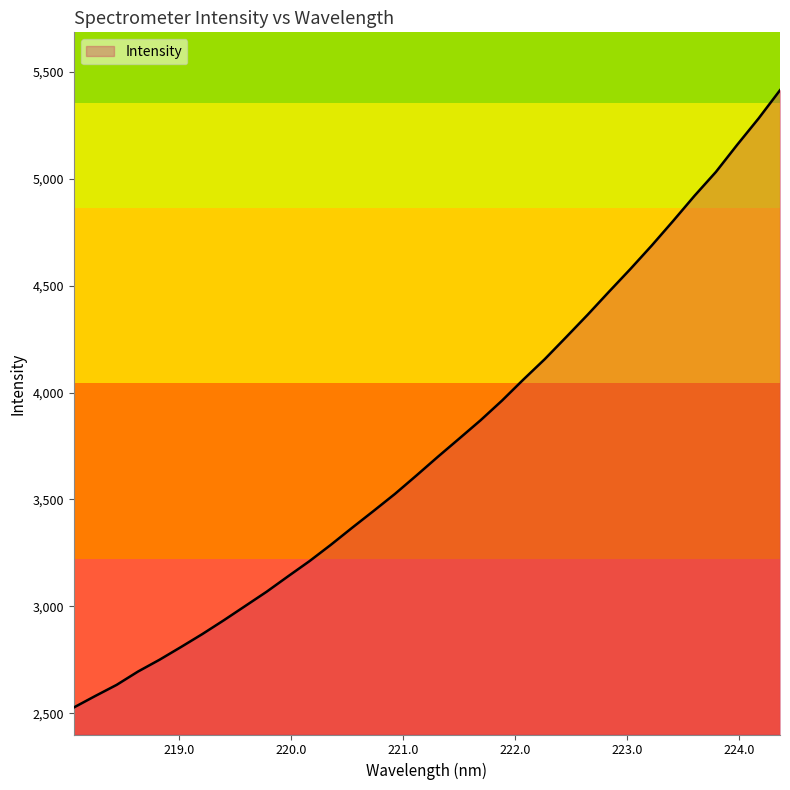

How many lines are shown in the chart?

1